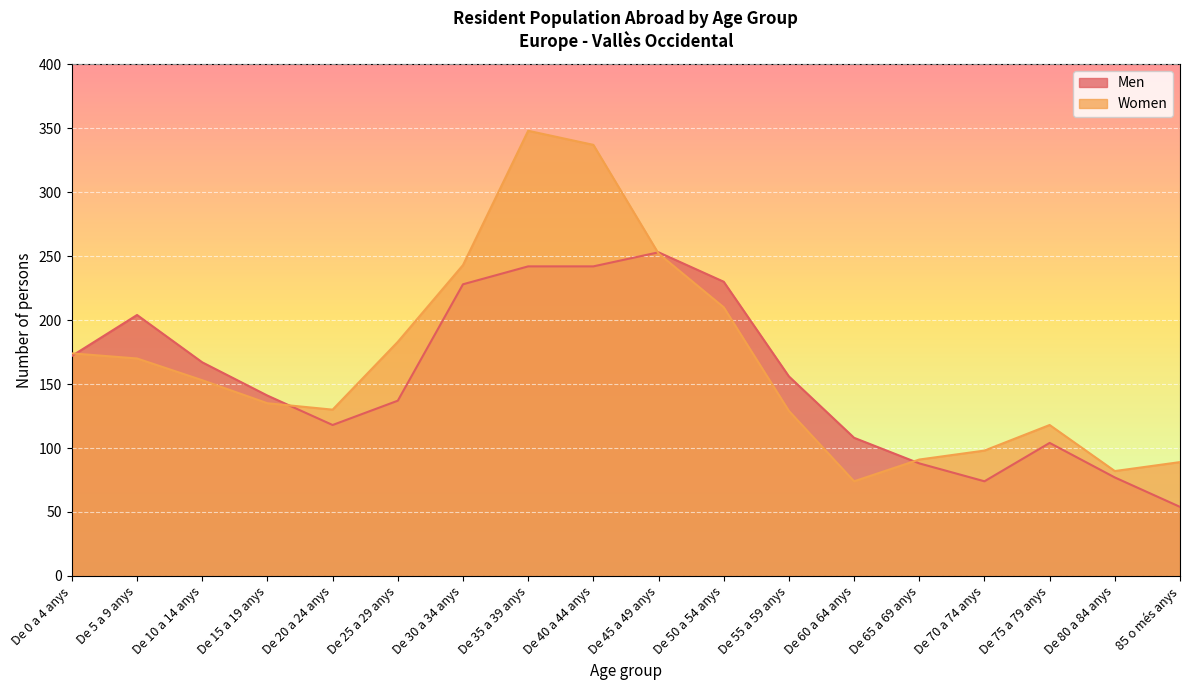

At how many categories does at least one series exceed 263?

2